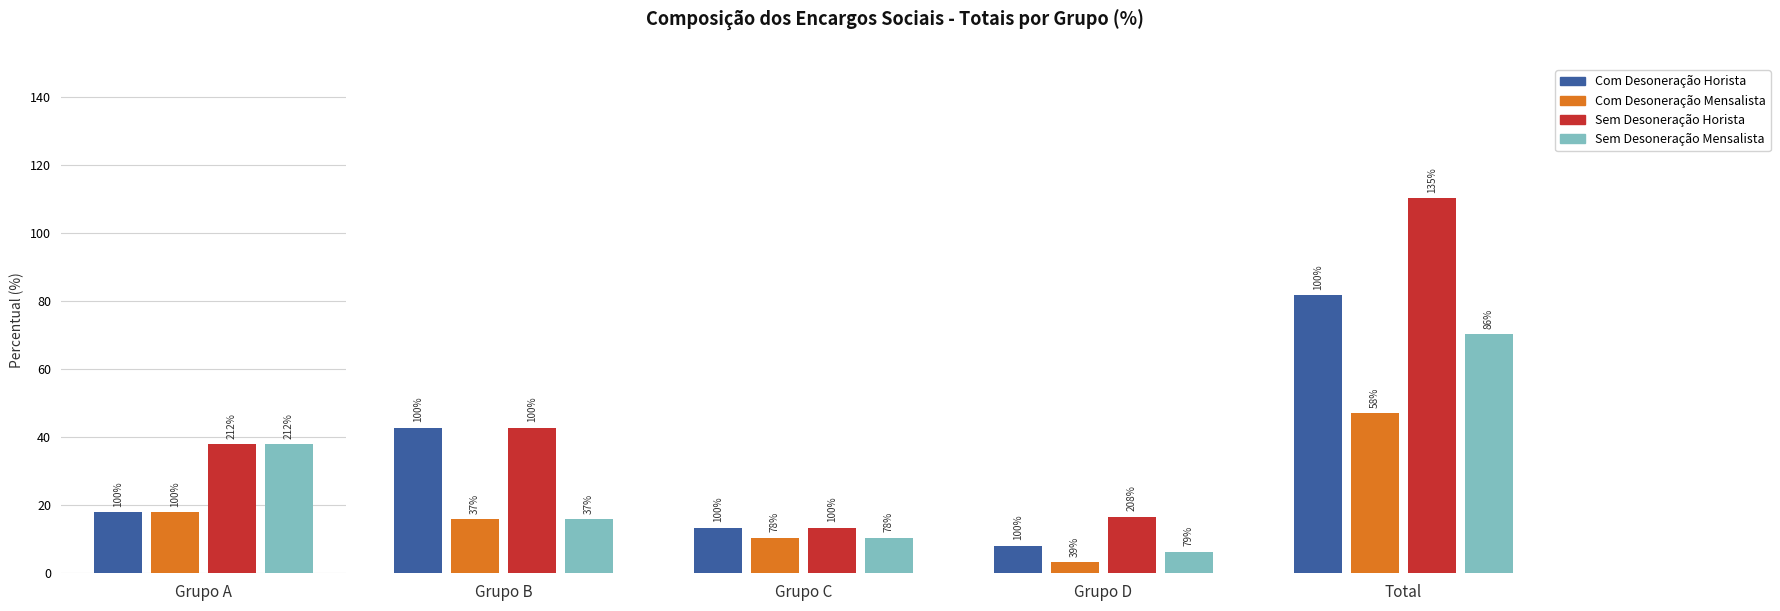

What is the difference between the second highest and minimum values in the Com Desoneração Mensalista series?

14.7